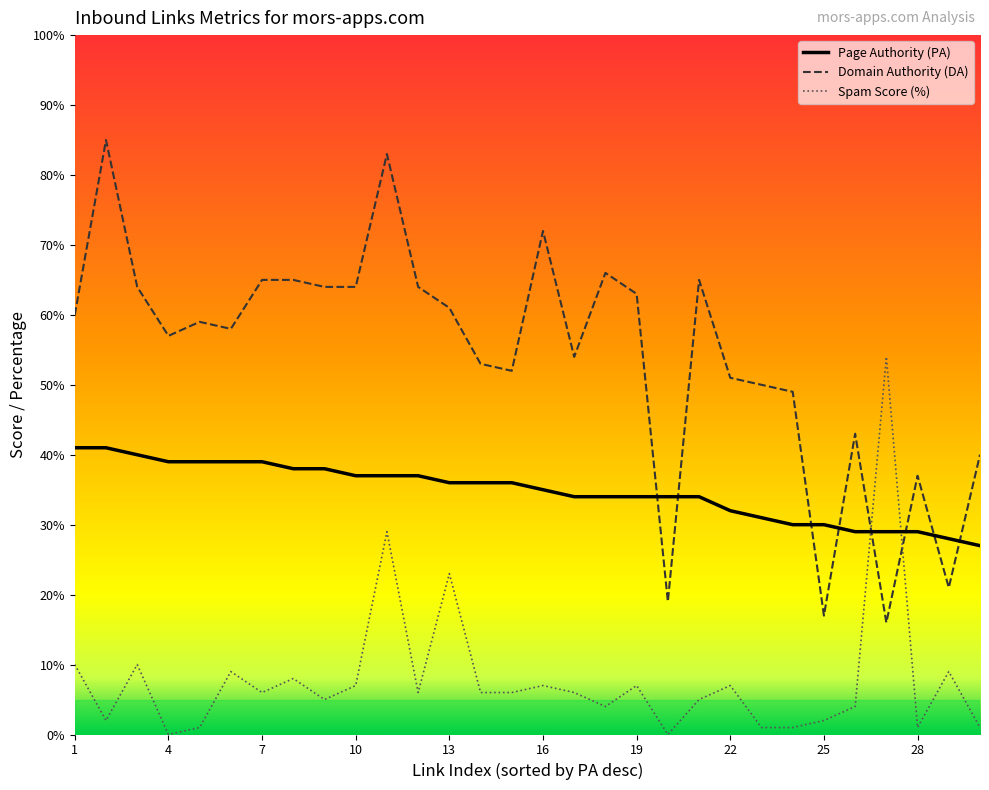

Is this an area chart (filled region under the line)?

No